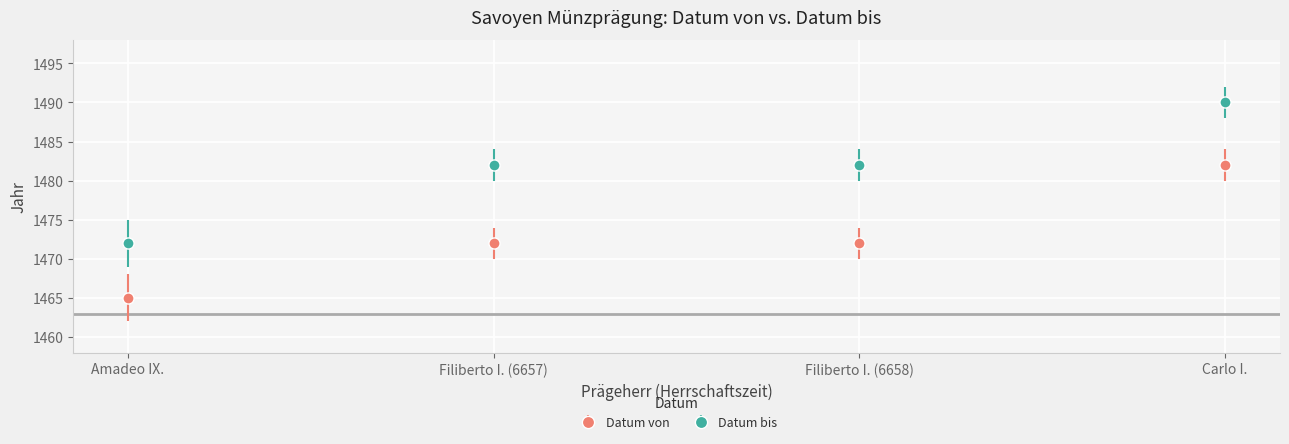

What position from the left is Filiberto I. (6657)?

2